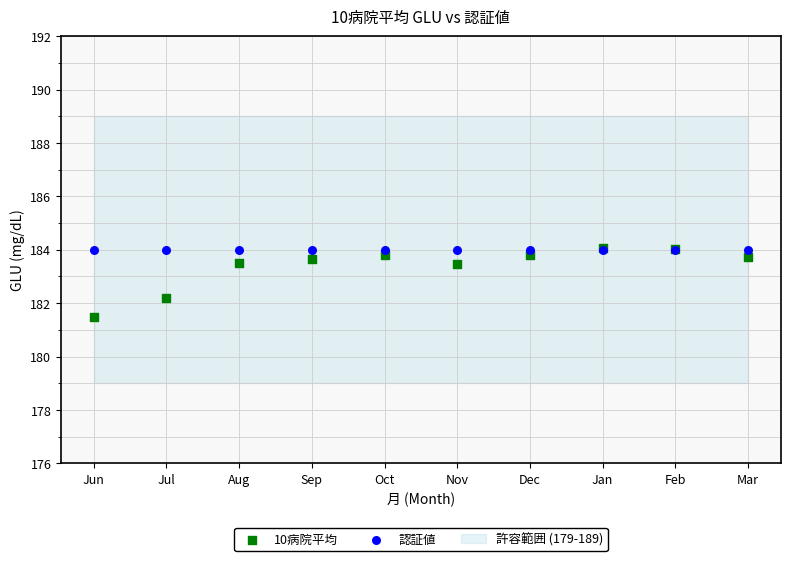

In the 10病院平均 series, what Y value is closest to 182?

182.2